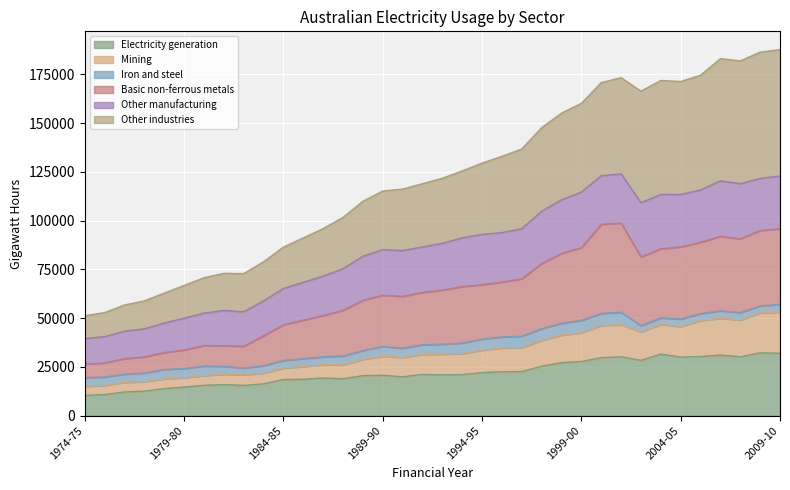

What is the value of the Other industries point at the 14th from the left?

101670